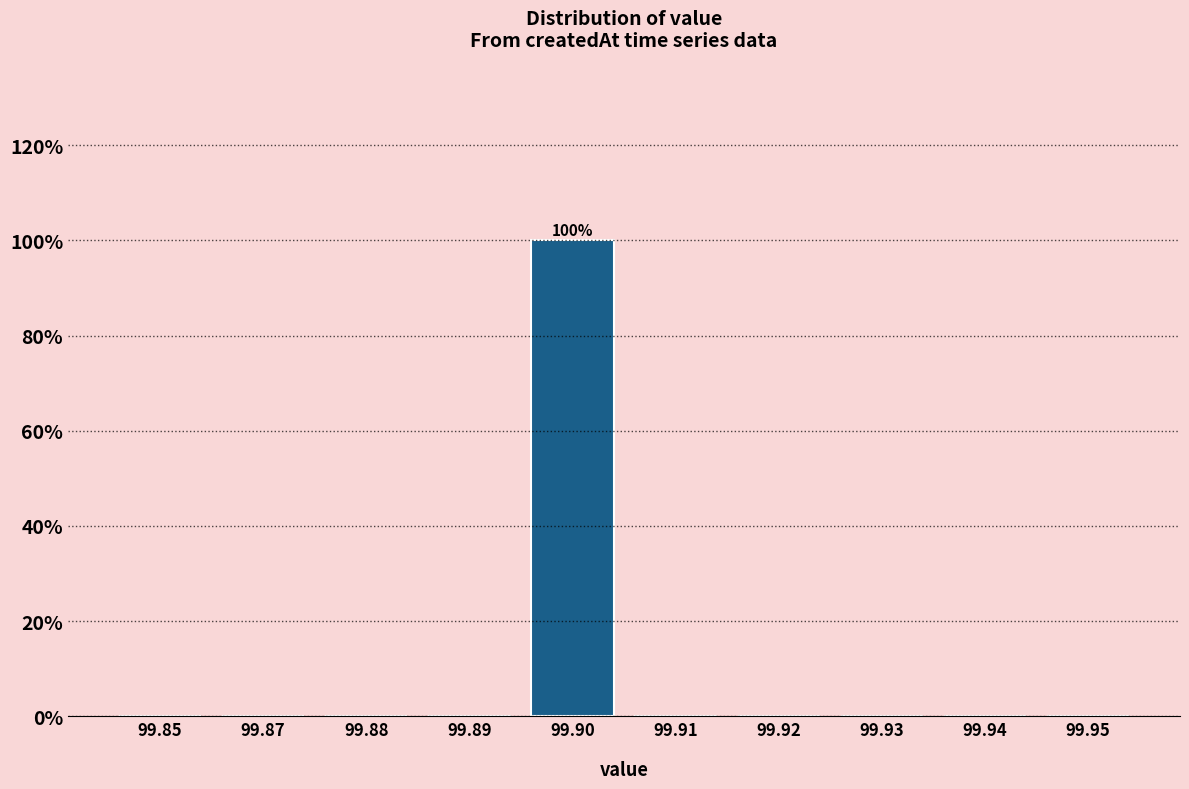

The value at 99.90 is 100. True or false?

True